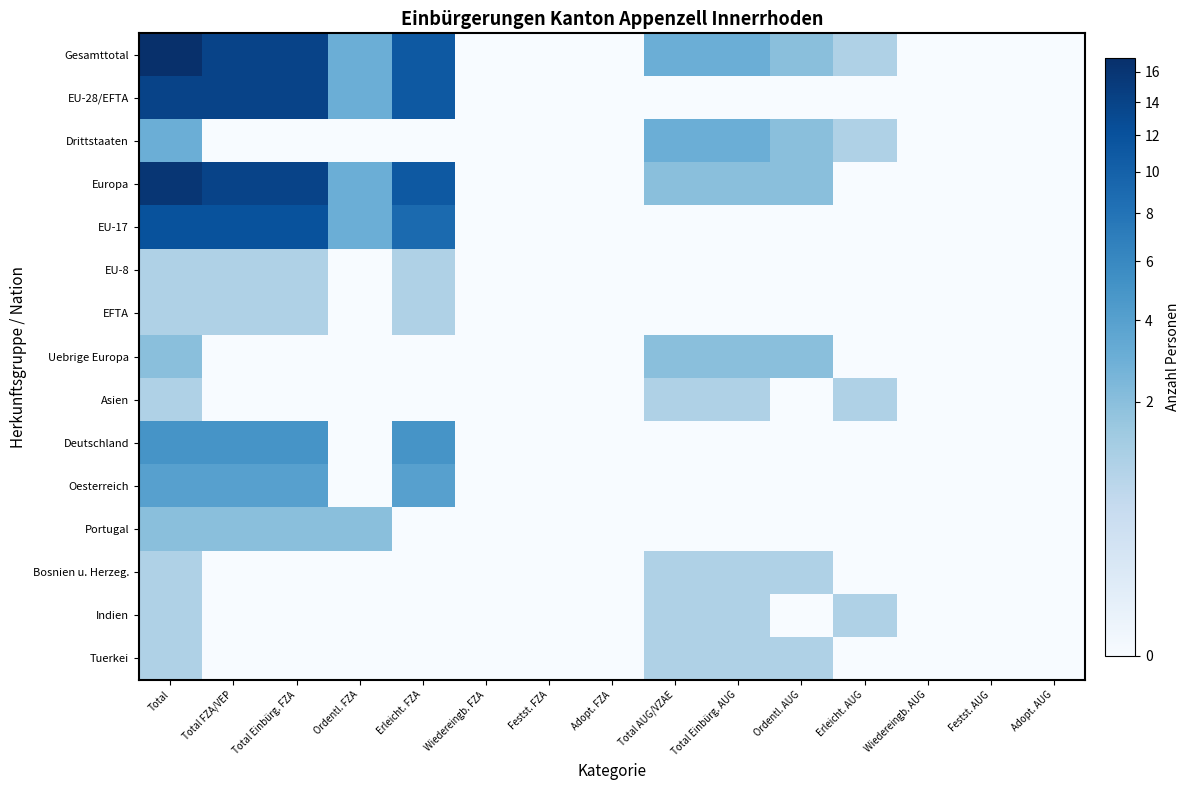

Reading left to right, what are all the values shown in this chart?

Gesamttotal: Total=17	Total FZA/VEP=14	Total Einbürg. FZA=14	Ordentl. FZA=3	Erleicht. FZA=11	Wiedereingb. FZA=0	Festst. FZA=0	Adopt. FZA=0	Total AUG/VZAE=3	Total Einbürg. AUG=3	Ordentl. AUG=2	Erleicht. AUG=1	Wiedereingb. AUG=0	Festst. AUG=0	Adopt. AUG=0
EU-28/EFTA: Total=14	Total FZA/VEP=14	Total Einbürg. FZA=14	Ordentl. FZA=3	Erleicht. FZA=11	Wiedereingb. FZA=0	Festst. FZA=0	Adopt. FZA=0	Total AUG/VZAE=0	Total Einbürg. AUG=0	Ordentl. AUG=0	Erleicht. AUG=0	Wiedereingb. AUG=0	Festst. AUG=0	Adopt. AUG=0
Drittstaaten: Total=3	Total FZA/VEP=0	Total Einbürg. FZA=0	Ordentl. FZA=0	Erleicht. FZA=0	Wiedereingb. FZA=0	Festst. FZA=0	Adopt. FZA=0	Total AUG/VZAE=3	Total Einbürg. AUG=3	Ordentl. AUG=2	Erleicht. AUG=1	Wiedereingb. AUG=0	Festst. AUG=0	Adopt. AUG=0
Europa: Total=16	Total FZA/VEP=14	Total Einbürg. FZA=14	Ordentl. FZA=3	Erleicht. FZA=11	Wiedereingb. FZA=0	Festst. FZA=0	Adopt. FZA=0	Total AUG/VZAE=2	Total Einbürg. AUG=2	Ordentl. AUG=2	Erleicht. AUG=0	Wiedereingb. AUG=0	Festst. AUG=0	Adopt. AUG=0
EU-17: Total=12	Total FZA/VEP=12	Total Einbürg. FZA=12	Ordentl. FZA=3	Erleicht. FZA=9	Wiedereingb. FZA=0	Festst. FZA=0	Adopt. FZA=0	Total AUG/VZAE=0	Total Einbürg. AUG=0	Ordentl. AUG=0	Erleicht. AUG=0	Wiedereingb. AUG=0	Festst. AUG=0	Adopt. AUG=0
EU-8: Total=1	Total FZA/VEP=1	Total Einbürg. FZA=1	Ordentl. FZA=0	Erleicht. FZA=1	Wiedereingb. FZA=0	Festst. FZA=0	Adopt. FZA=0	Total AUG/VZAE=0	Total Einbürg. AUG=0	Ordentl. AUG=0	Erleicht. AUG=0	Wiedereingb. AUG=0	Festst. AUG=0	Adopt. AUG=0
EFTA: Total=1	Total FZA/VEP=1	Total Einbürg. FZA=1	Ordentl. FZA=0	Erleicht. FZA=1	Wiedereingb. FZA=0	Festst. FZA=0	Adopt. FZA=0	Total AUG/VZAE=0	Total Einbürg. AUG=0	Ordentl. AUG=0	Erleicht. AUG=0	Wiedereingb. AUG=0	Festst. AUG=0	Adopt. AUG=0
Uebrige Europa: Total=2	Total FZA/VEP=0	Total Einbürg. FZA=0	Ordentl. FZA=0	Erleicht. FZA=0	Wiedereingb. FZA=0	Festst. FZA=0	Adopt. FZA=0	Total AUG/VZAE=2	Total Einbürg. AUG=2	Ordentl. AUG=2	Erleicht. AUG=0	Wiedereingb. AUG=0	Festst. AUG=0	Adopt. AUG=0
Asien: Total=1	Total FZA/VEP=0	Total Einbürg. FZA=0	Ordentl. FZA=0	Erleicht. FZA=0	Wiedereingb. FZA=0	Festst. FZA=0	Adopt. FZA=0	Total AUG/VZAE=1	Total Einbürg. AUG=1	Ordentl. AUG=0	Erleicht. AUG=1	Wiedereingb. AUG=0	Festst. AUG=0	Adopt. AUG=0
Deutschland: Total=5	Total FZA/VEP=5	Total Einbürg. FZA=5	Ordentl. FZA=0	Erleicht. FZA=5	Wiedereingb. FZA=0	Festst. FZA=0	Adopt. FZA=0	Total AUG/VZAE=0	Total Einbürg. AUG=0	Ordentl. AUG=0	Erleicht. AUG=0	Wiedereingb. AUG=0	Festst. AUG=0	Adopt. AUG=0
Oesterreich: Total=4	Total FZA/VEP=4	Total Einbürg. FZA=4	Ordentl. FZA=0	Erleicht. FZA=4	Wiedereingb. FZA=0	Festst. FZA=0	Adopt. FZA=0	Total AUG/VZAE=0	Total Einbürg. AUG=0	Ordentl. AUG=0	Erleicht. AUG=0	Wiedereingb. AUG=0	Festst. AUG=0	Adopt. AUG=0
Portugal: Total=2	Total FZA/VEP=2	Total Einbürg. FZA=2	Ordentl. FZA=2	Erleicht. FZA=0	Wiedereingb. FZA=0	Festst. FZA=0	Adopt. FZA=0	Total AUG/VZAE=0	Total Einbürg. AUG=0	Ordentl. AUG=0	Erleicht. AUG=0	Wiedereingb. AUG=0	Festst. AUG=0	Adopt. AUG=0
Bosnien u. Herzeg.: Total=1	Total FZA/VEP=0	Total Einbürg. FZA=0	Ordentl. FZA=0	Erleicht. FZA=0	Wiedereingb. FZA=0	Festst. FZA=0	Adopt. FZA=0	Total AUG/VZAE=1	Total Einbürg. AUG=1	Ordentl. AUG=1	Erleicht. AUG=0	Wiedereingb. AUG=0	Festst. AUG=0	Adopt. AUG=0
Indien: Total=1	Total FZA/VEP=0	Total Einbürg. FZA=0	Ordentl. FZA=0	Erleicht. FZA=0	Wiedereingb. FZA=0	Festst. FZA=0	Adopt. FZA=0	Total AUG/VZAE=1	Total Einbürg. AUG=1	Ordentl. AUG=0	Erleicht. AUG=1	Wiedereingb. AUG=0	Festst. AUG=0	Adopt. AUG=0
Tuerkei: Total=1	Total FZA/VEP=0	Total Einbürg. FZA=0	Ordentl. FZA=0	Erleicht. FZA=0	Wiedereingb. FZA=0	Festst. FZA=0	Adopt. FZA=0	Total AUG/VZAE=1	Total Einbürg. AUG=1	Ordentl. AUG=1	Erleicht. AUG=0	Wiedereingb. AUG=0	Festst. AUG=0	Adopt. AUG=0